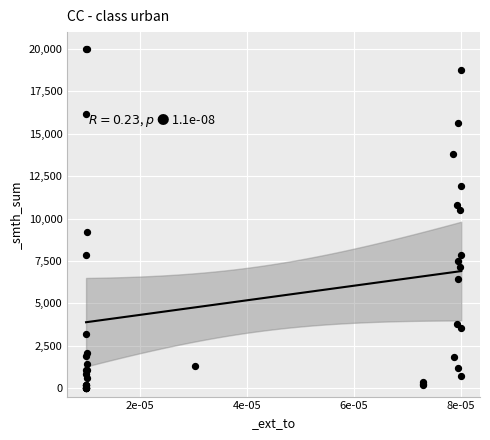

What Y value in the scatter plot is closest to 10000?

10504.1